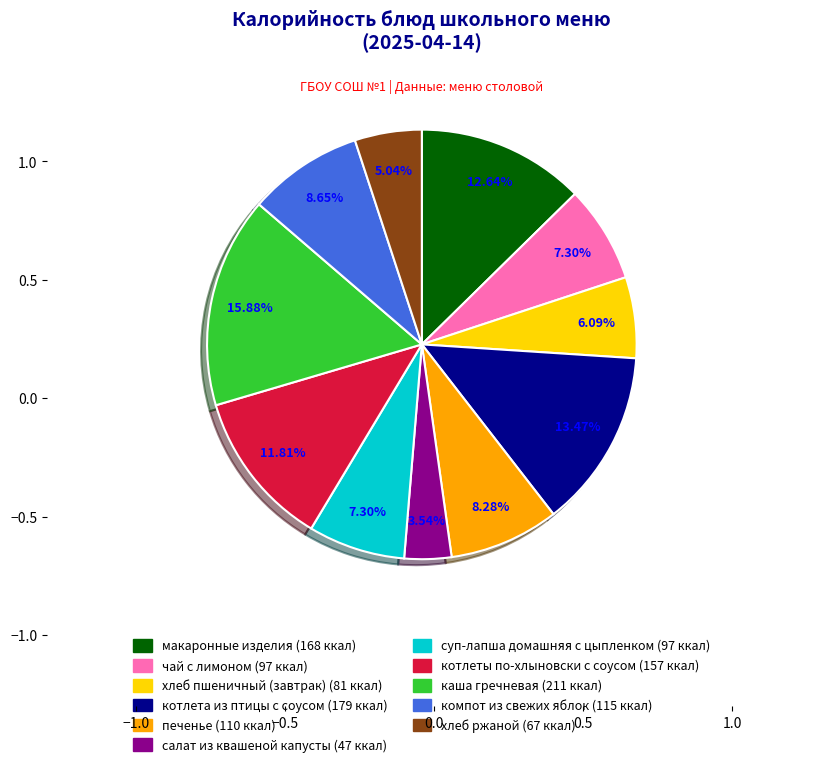

Which slice is the smallest?

салат из квашеной капусты